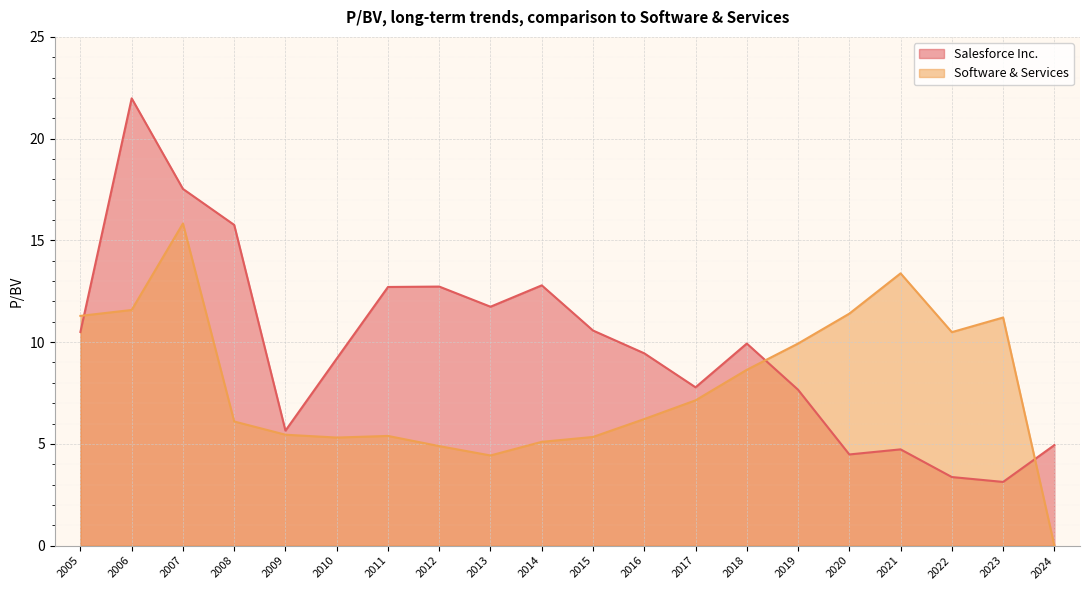

Is the value of Salesforce Inc. at 2022 greater than the value of Software & Services at 2010?

No